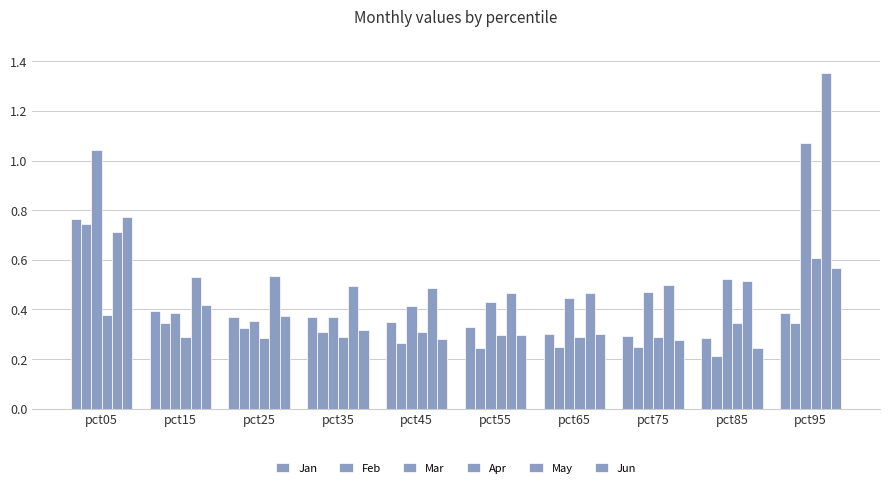

Count the number of categories in the chart.

10